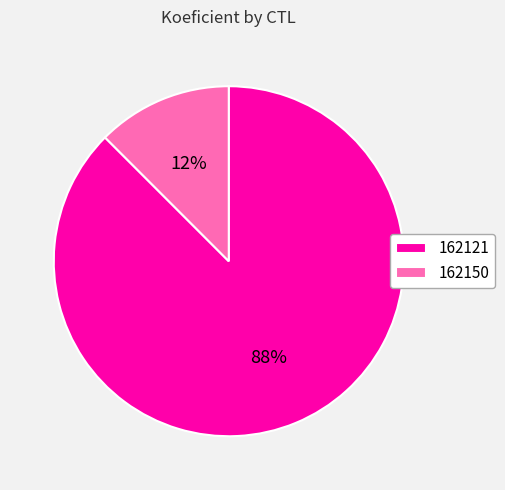

Is it true that 162150 is 12% of the pie?

True